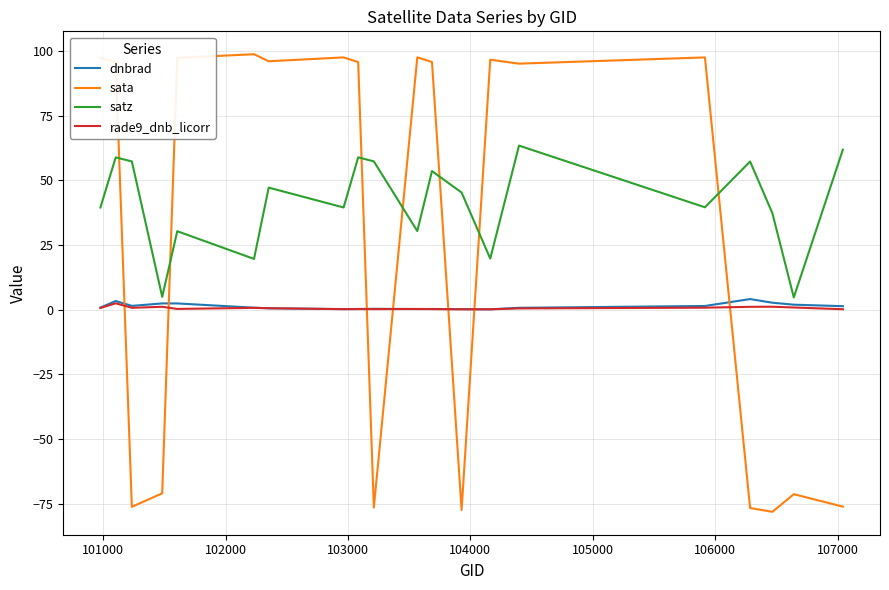

What is the minimum value shown in the chart?

-78.2